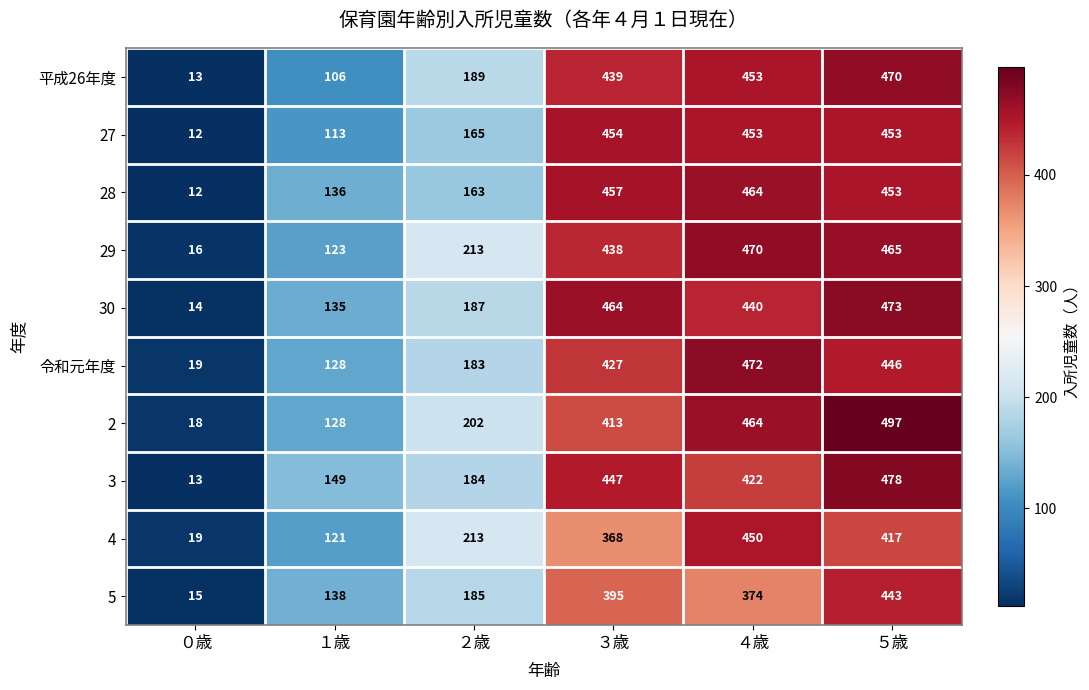

Between ４歳 and ５歳, which series saw the biggest shift?

5